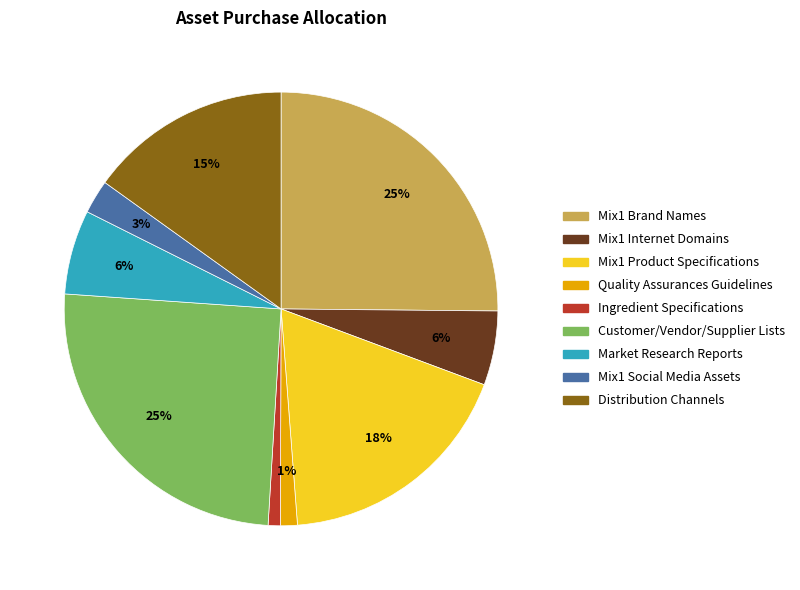

To the nearest percent, what percentage of the pie is Ingredient Specifications?

1%